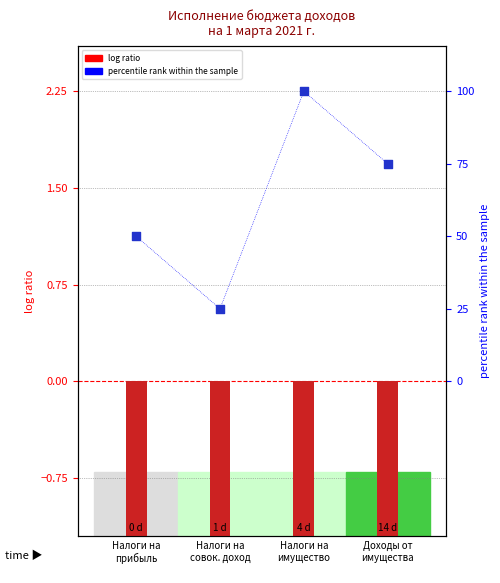

Is the value of percentile rank within the sample at Доходы от
имущества greater than the value of log ratio at Налоги на
имущество?

Yes